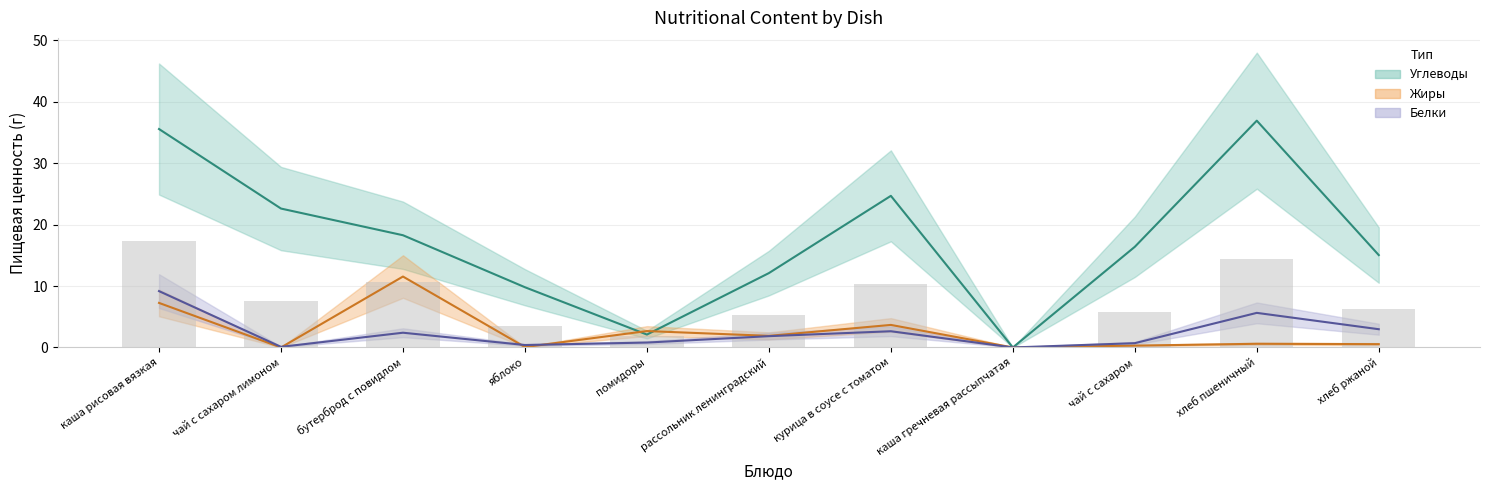

How many groups of bars are there?

11